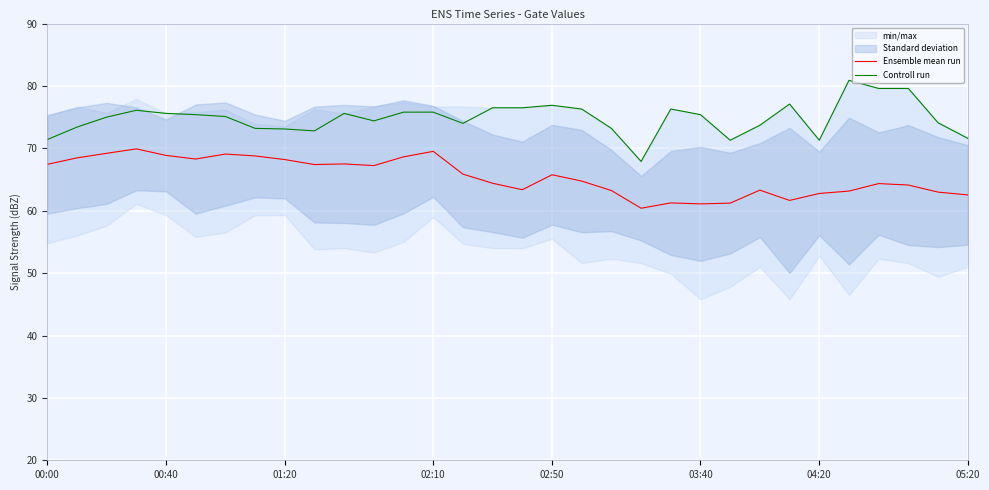

True or false: Controll run and Ensemble mean run cross at least once.

False